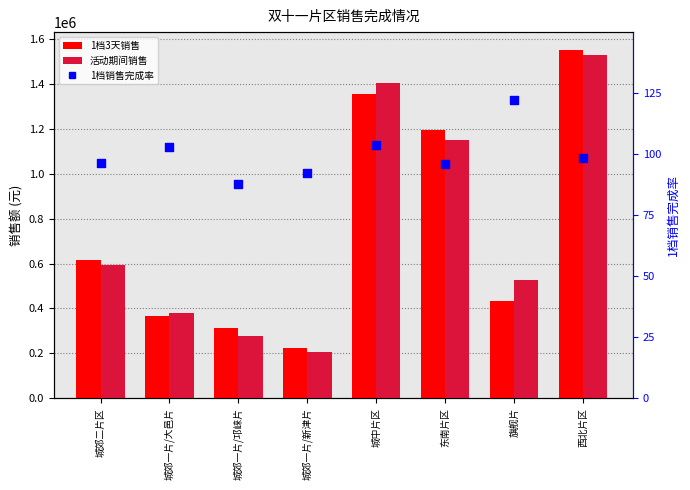

At which category is the sum across all series the highest?

西北片区